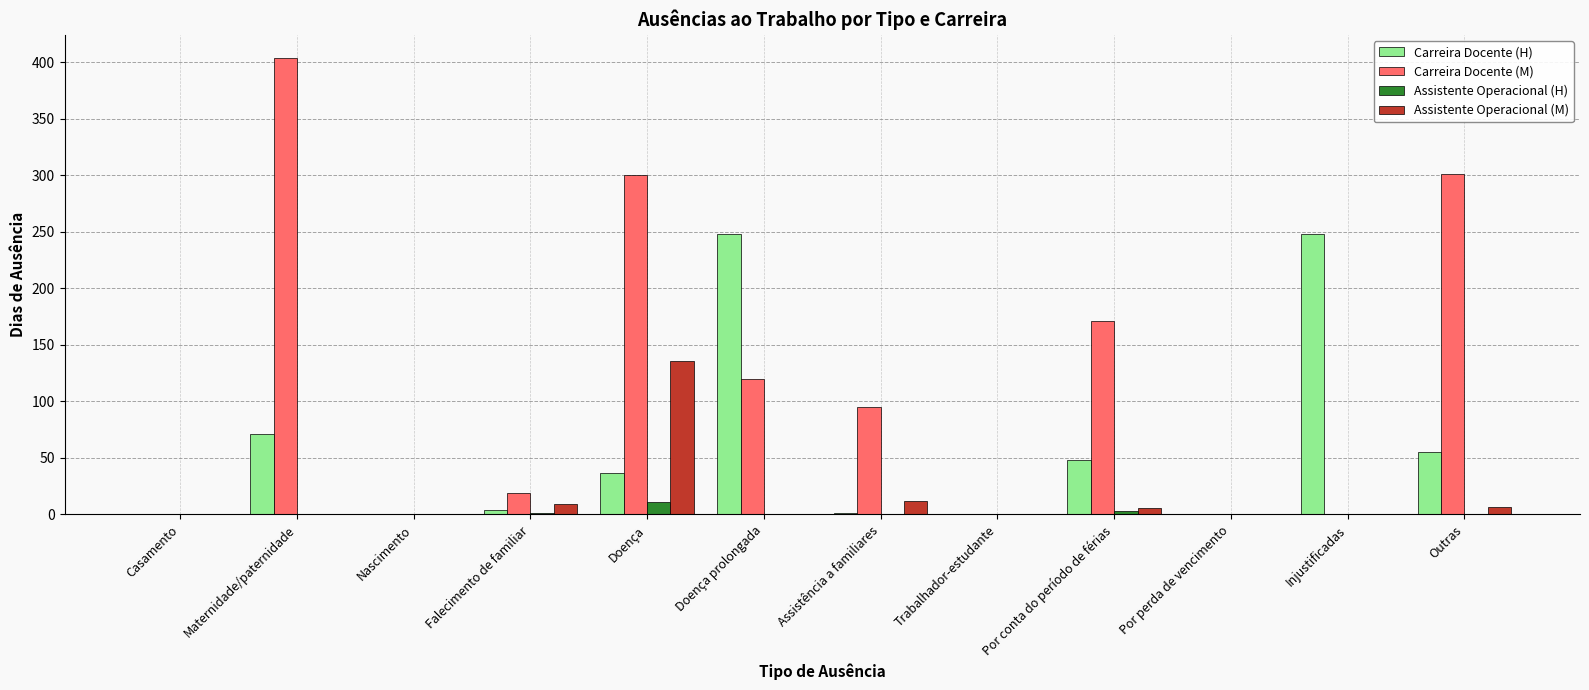

What is the total value across all series at Maternidade/paternidade?

475